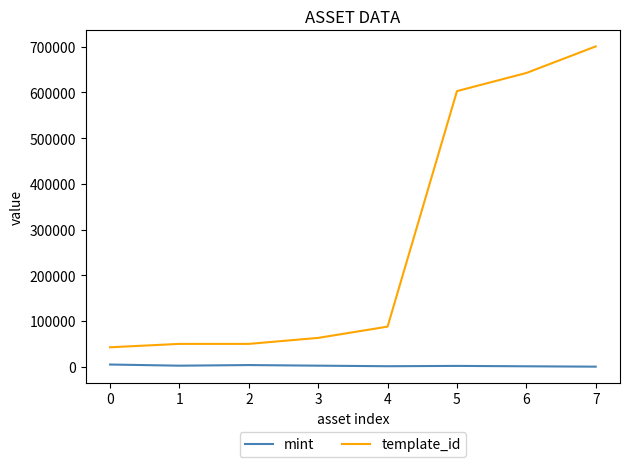

At 2, list the series in order from largest to smallest.

template_id, mint